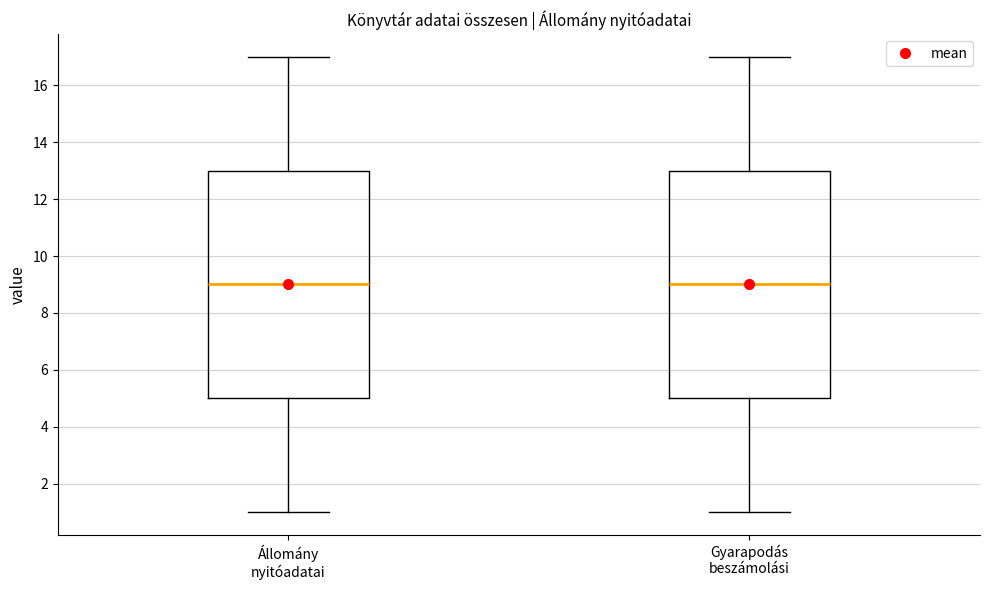

Reading left to right, read every box against the y-axis: the position of its median line, the range the box covers, and the ends of its whiskers. The values are not printed on the chart, so give them approximately, as read against the axis.

Állomány nyitóadatai: median 9, box 5 to 13, whiskers 1 to 17
Gyarapodás beszámolási: median 9, box 5 to 13, whiskers 1 to 17